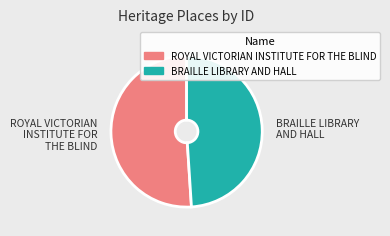

Is the sum of ROYAL VICTORIAN INSTITUTE FOR THE BLIND and BRAILLE LIBRARY AND HALL greater than half?

Yes